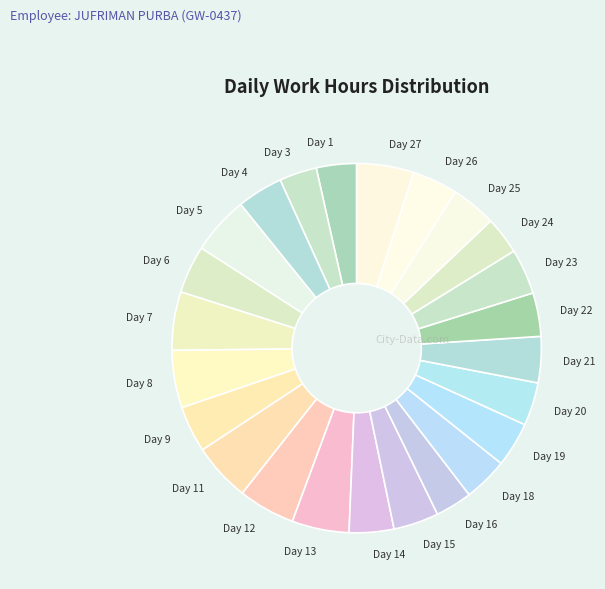

Combined, do Day 16 and Day 4 account for over 50%?

No